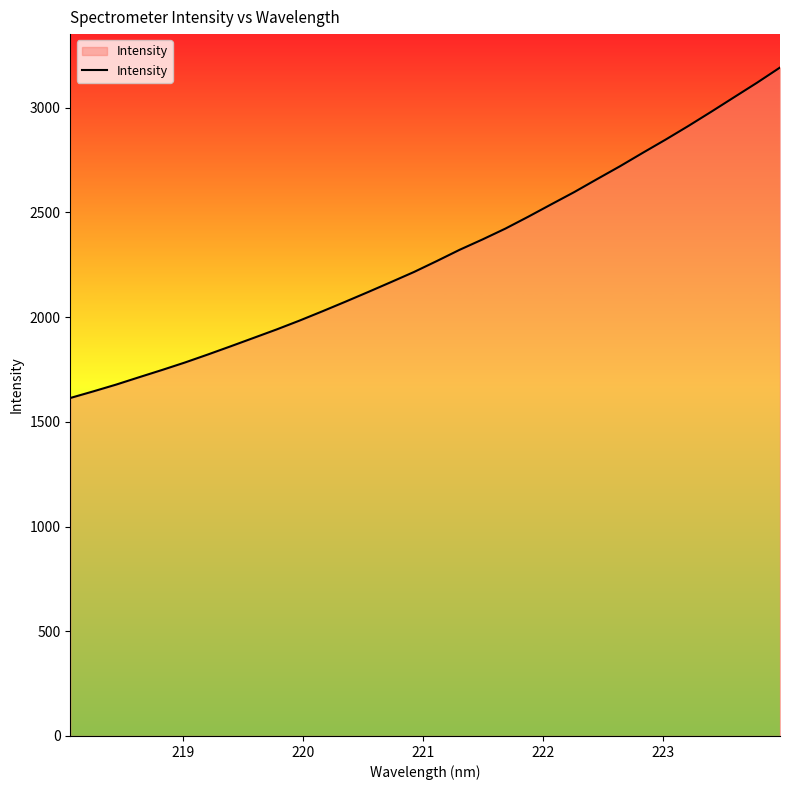

What is the greatest value displayed?

3191.9